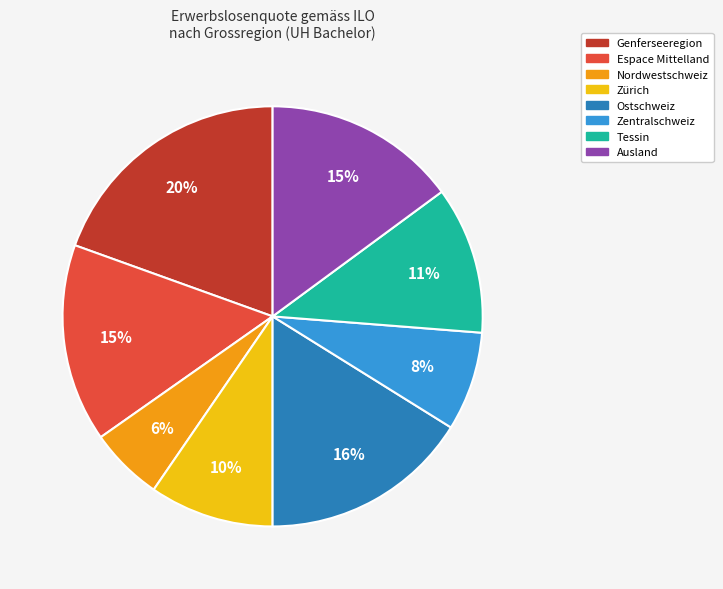

The Tessin slice represents 11% of the pie. True or false?

True